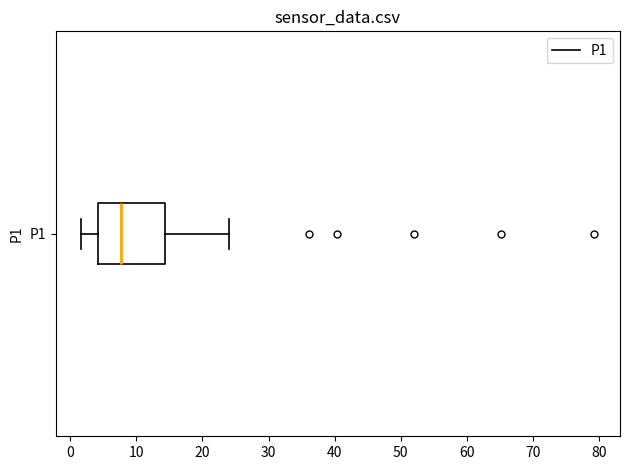

Read this box plot against the x-axis: the position of the median line, the range covered by the box, and the ends of both whiskers. The values are not printed on the chart, so give them approximately, as read against the axis.

median 8, box 4 to 14, whiskers 2 to 24